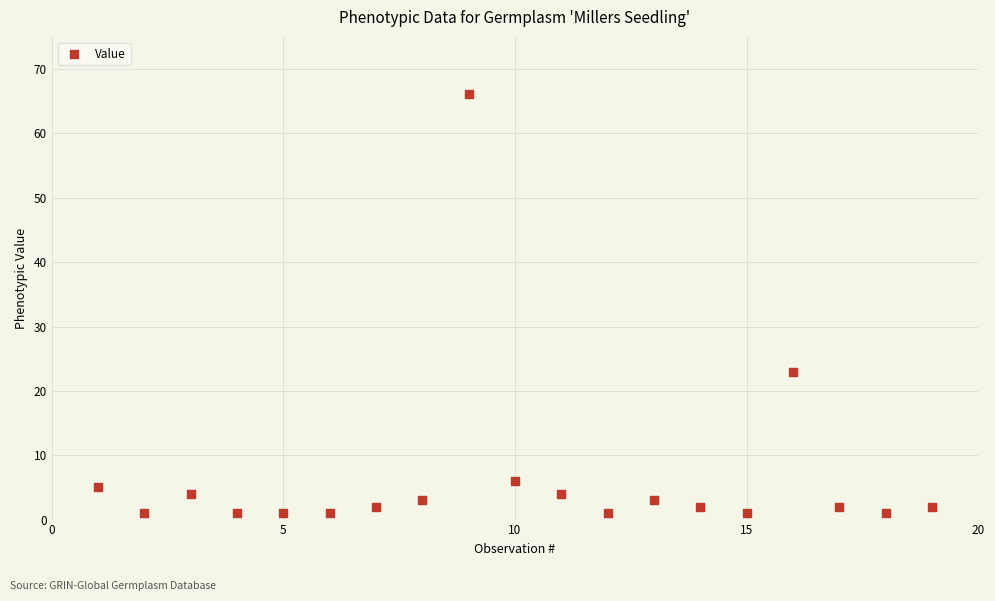

What Y value in the scatter plot is closest to 33?

23.0